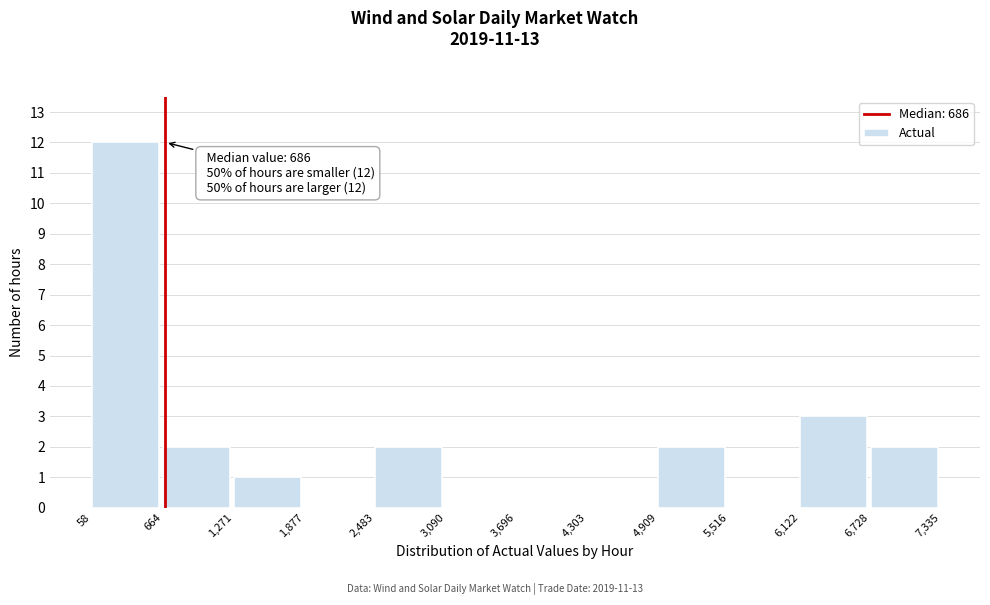

Which range on the x-axis has the tallest bar?

58 to 664